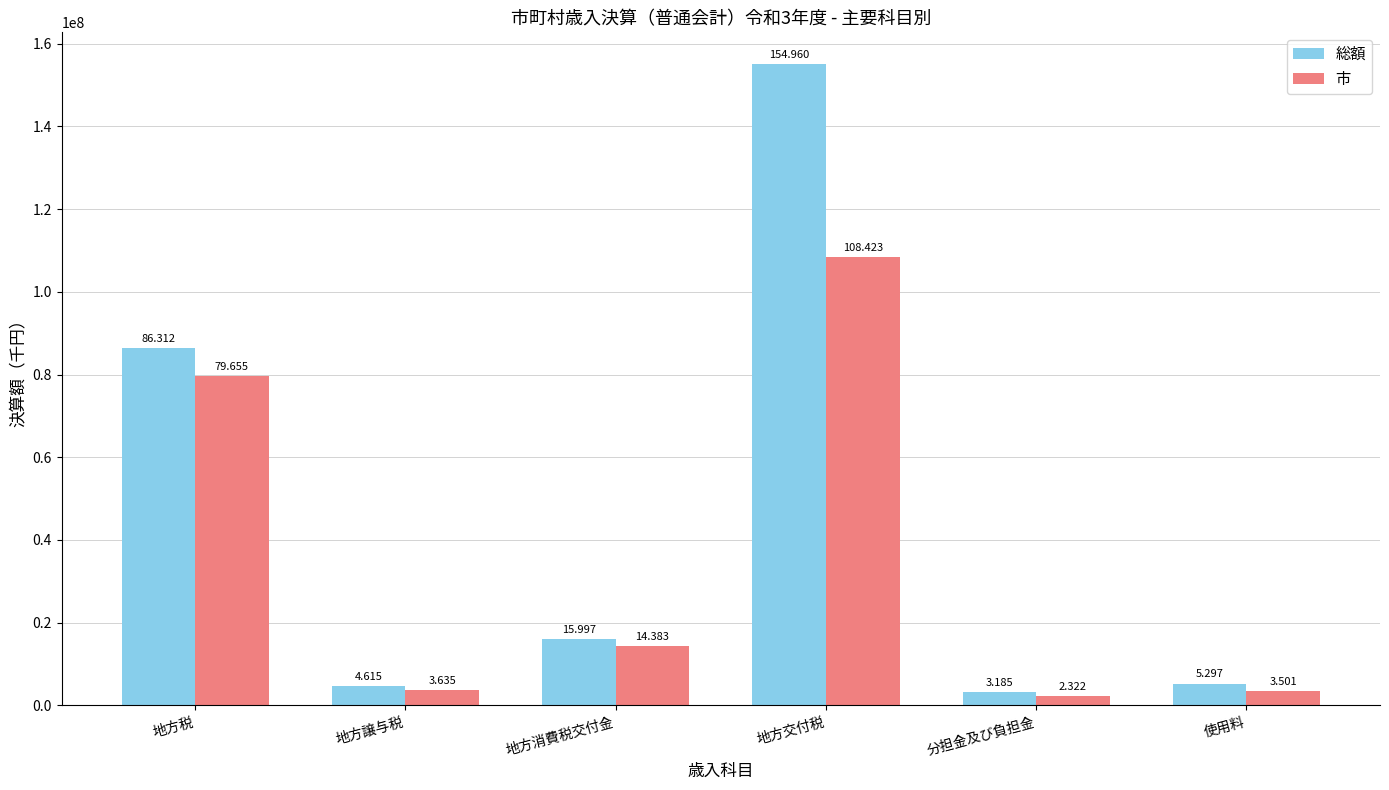

Which category has the highest value across all series?

地方交付税